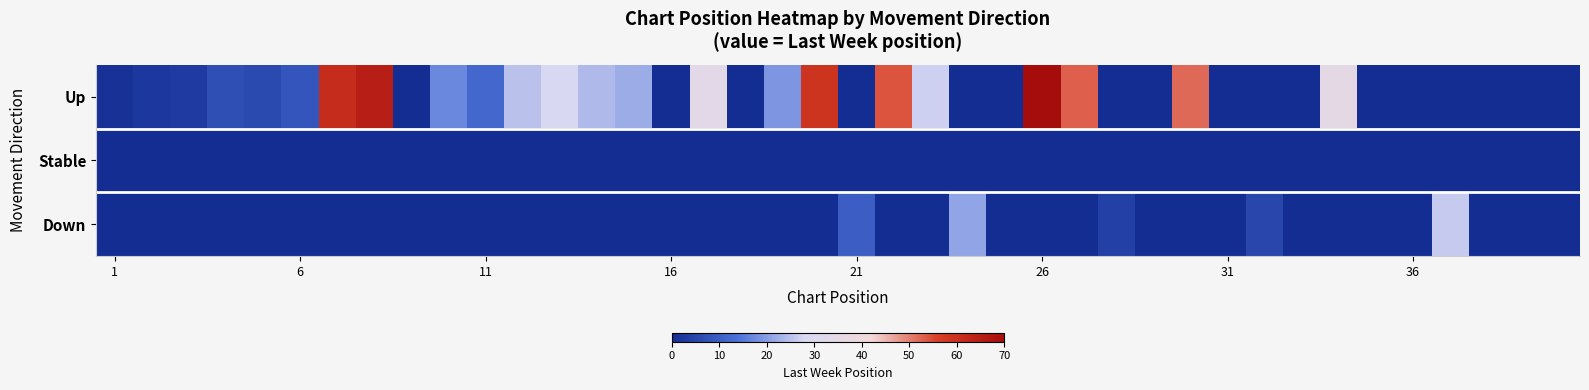

At how many categories does at least one series exceed 63?

2